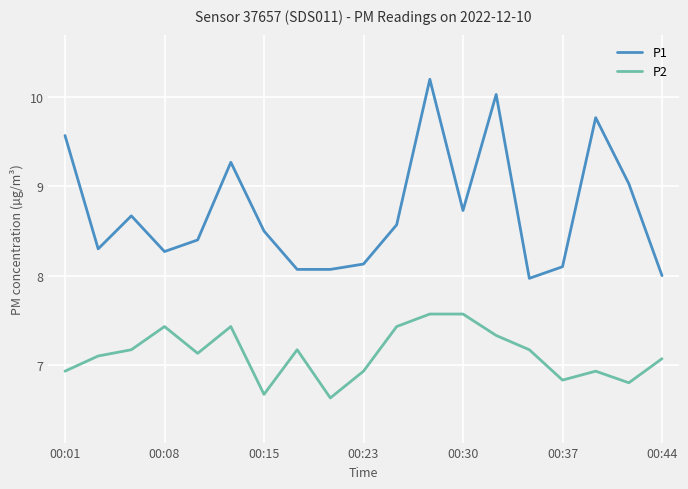

Which series has the largest range (max minus min)?

P1